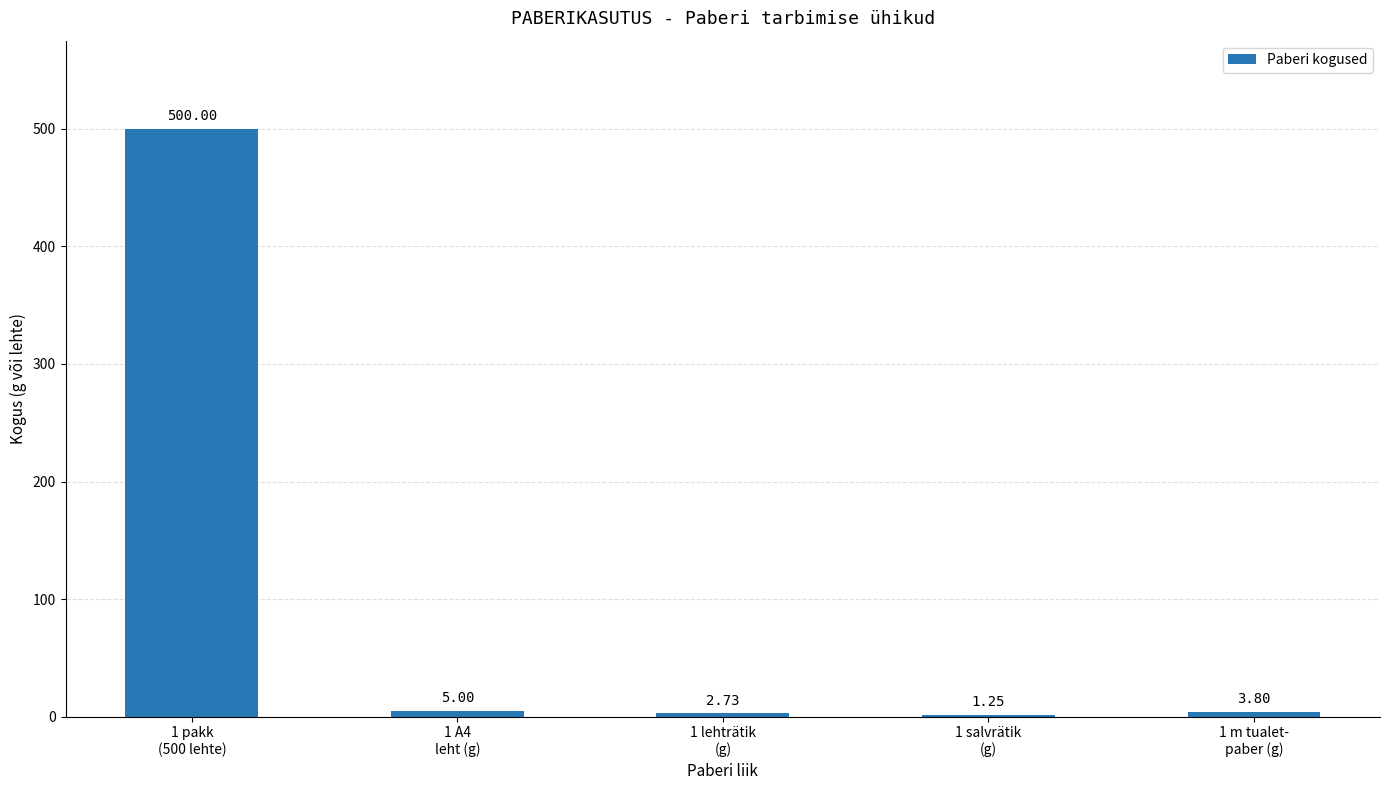

What is the average value?

102.6